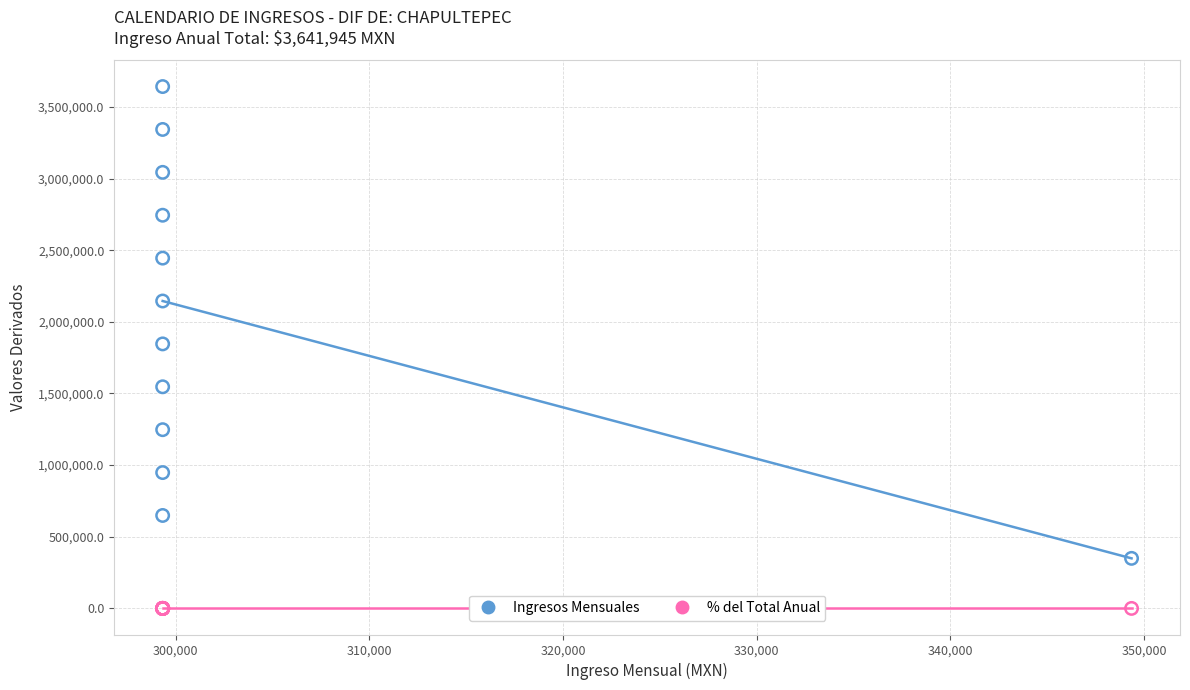

Which series reaches the maximum Y coordinate?

Ingresos Mensuales